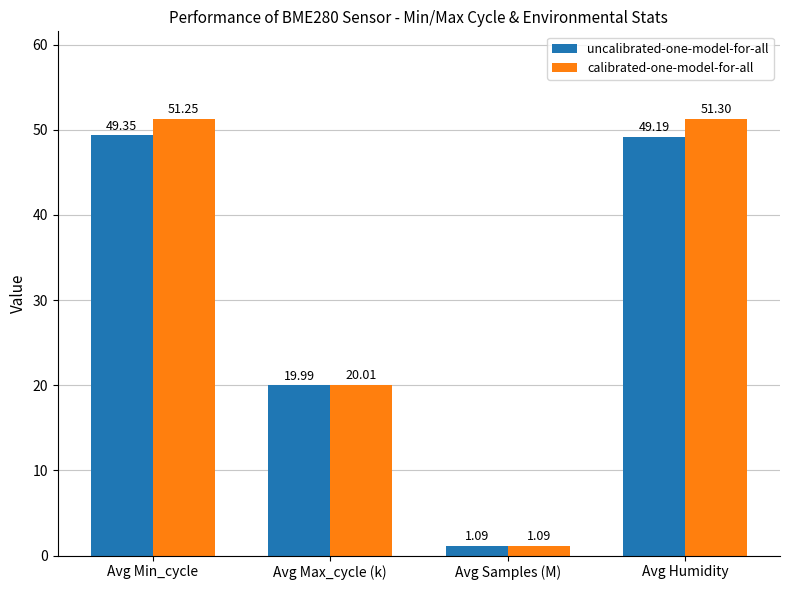

Which series has the largest total across all categories?

calibrated-one-model-for-all